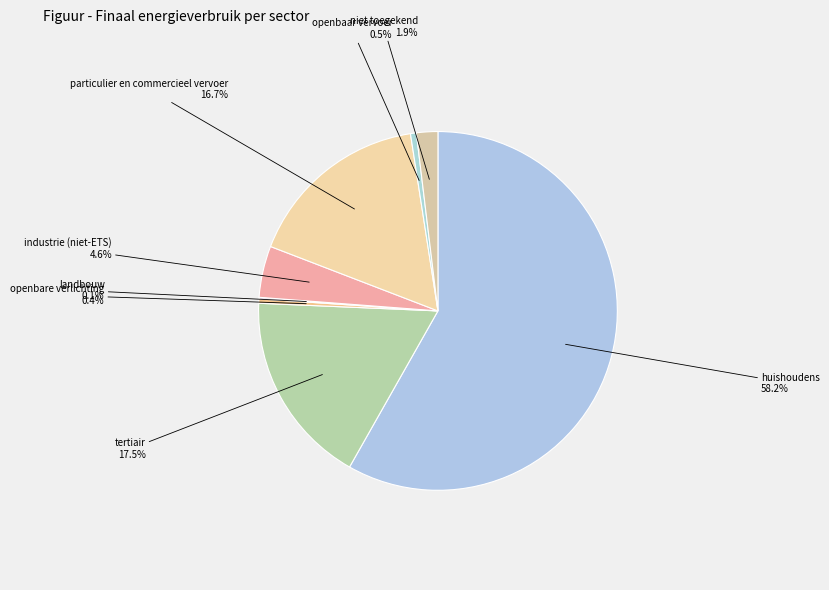

The particulier en commercieel vervoer slice represents 22% of the pie. True or false?

False